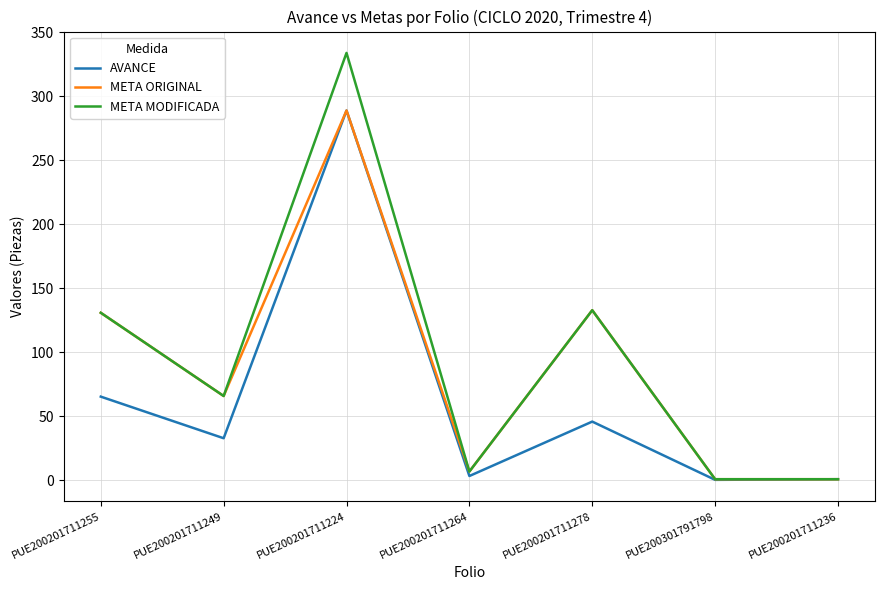

Does the chart have visible grid lines?

Yes